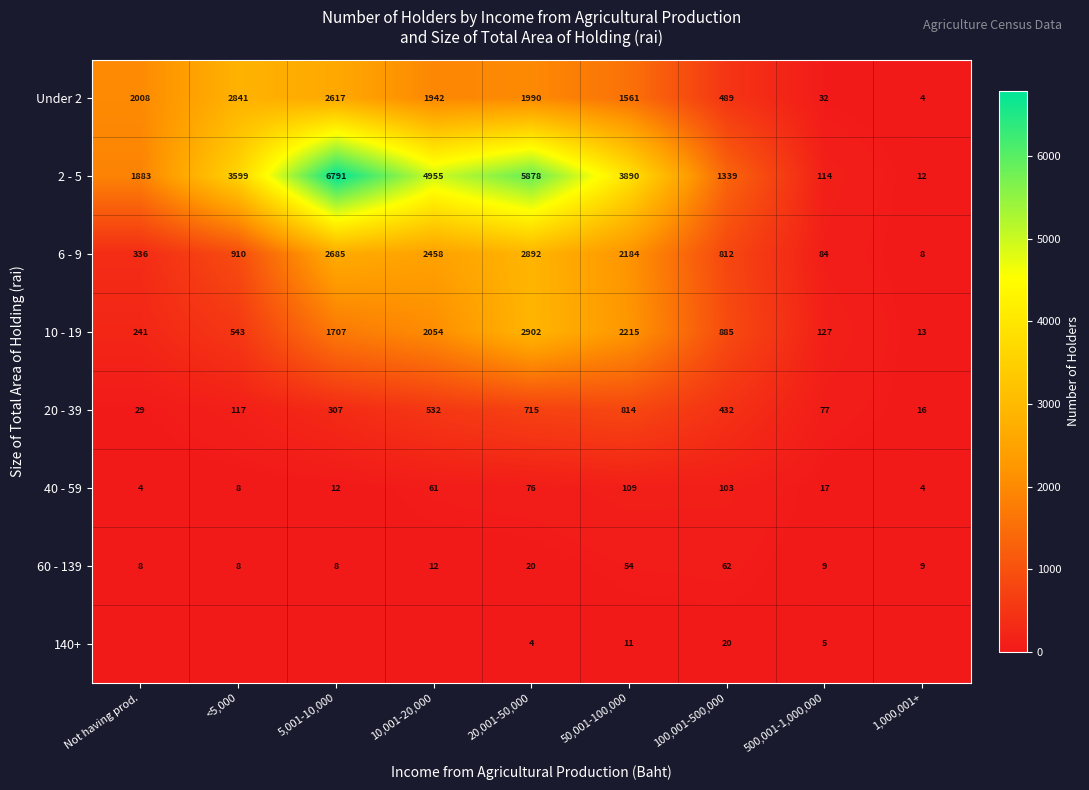

What is the maximum value shown in the chart?

6791